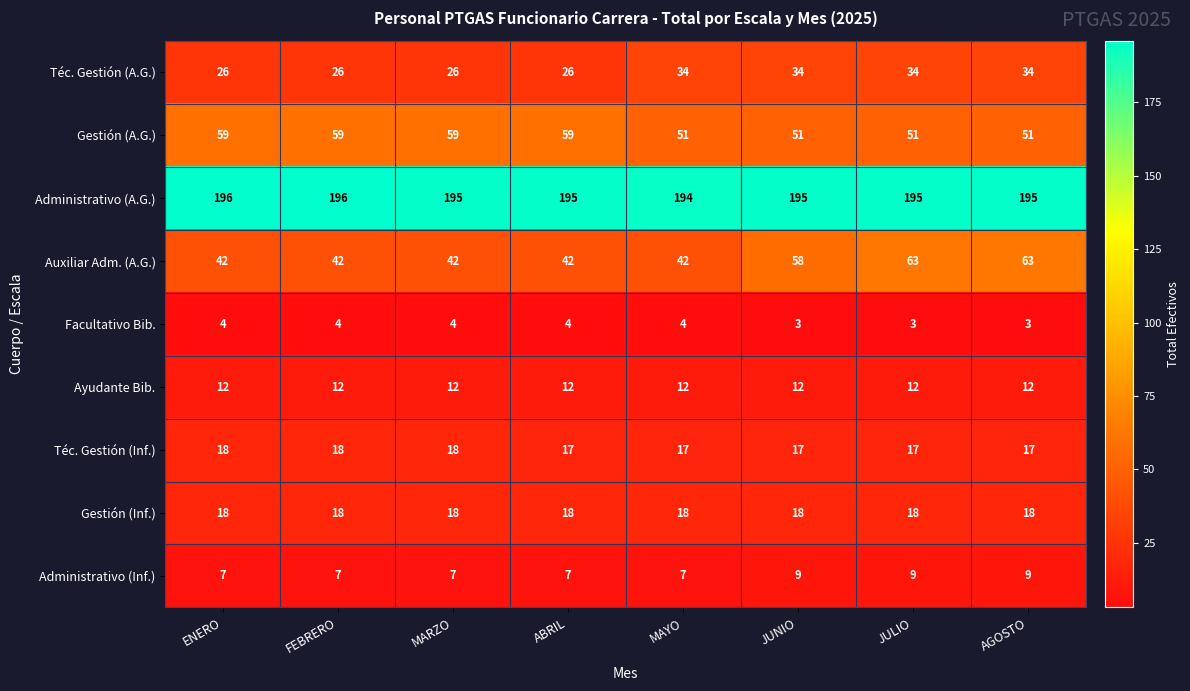

The Téc. Gestión (A.G.) series shows 26 at MARZO. True or false?

True